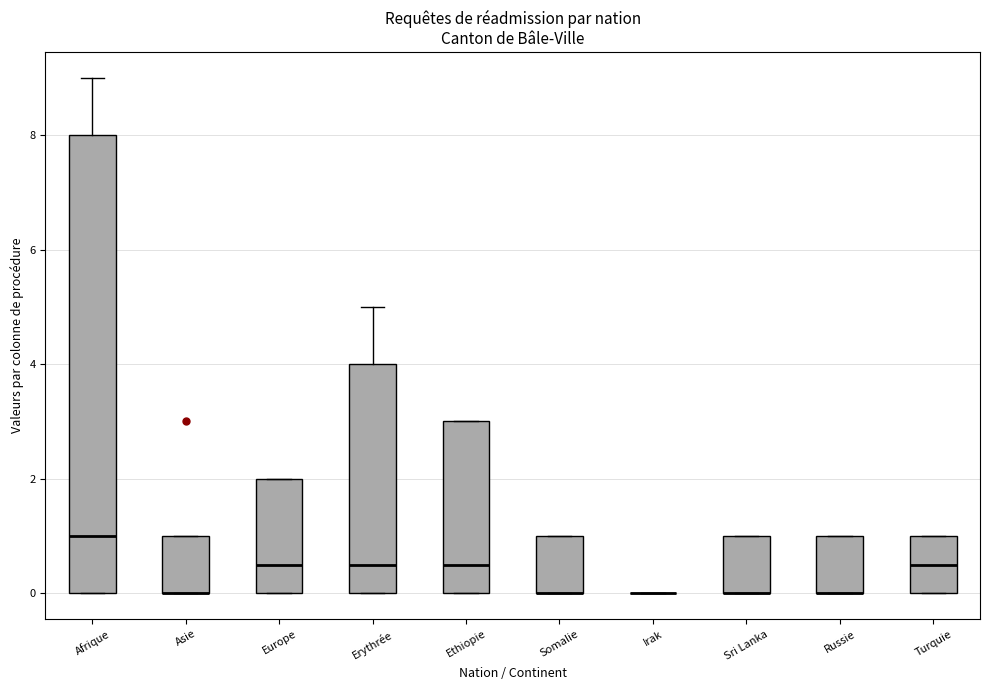

Reading left to right, transcribe this box plot: for each box, give where its median line is, the range the box spans, and where its two whiskers end, as read against the y-axis. The values are not printed on the chart, so give them approximately, as read against the axis.

Afrique: median 1.0, box 0.0 to 8.0, whiskers 0.0 to 9.0
Asie: median 0.0 (drawn on the box's lower edge), box 0.0 to 1.0, whiskers 0.0 to 1.0
Europe: median 0.6, box 0.0 to 2.0, whiskers 0.0 to 2.0
Erythrée: median 0.6, box 0.0 to 4.0, whiskers 0.0 to 5.0
Ethiopie: median 0.6, box 0.0 to 3.0, whiskers 0.0 to 3.0
Somalie: median 0.0 (drawn on the box's lower edge), box 0.0 to 1.0, whiskers 0.0 to 1.0
Irak: box collapsed to a line at 0.0, whiskers 0.0 to 0.0
Sri Lanka: median 0.0 (drawn on the box's lower edge), box 0.0 to 1.0, whiskers 0.0 to 1.0
Russie: median 0.0 (drawn on the box's lower edge), box 0.0 to 1.0, whiskers 0.0 to 1.0
Turquie: median 0.6, box 0.0 to 1.0, whiskers 0.0 to 1.0